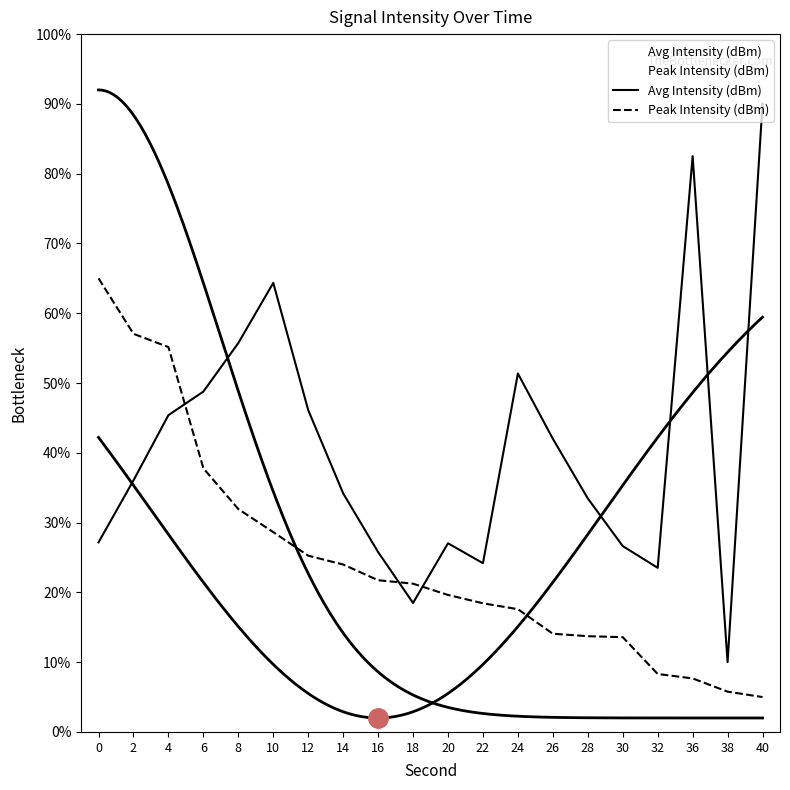

Does the chart display data point markers on the line(s)?

No